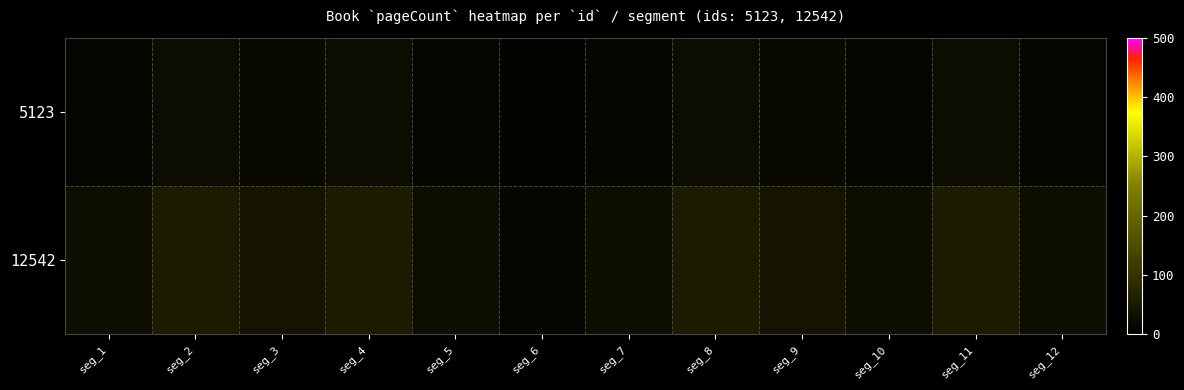

Which series has the largest range (max minus min)?

12542